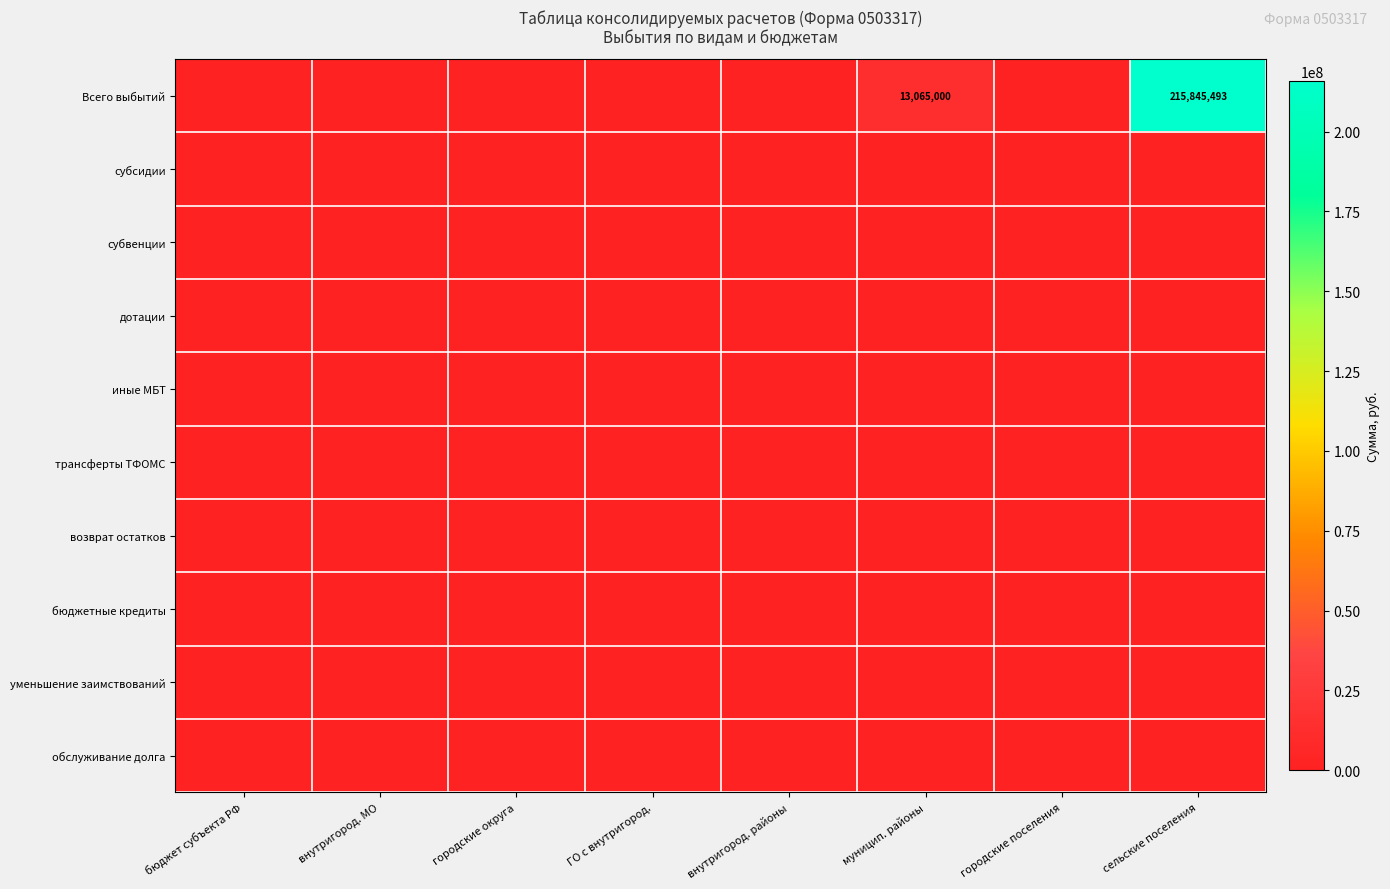

Which has a higher value, ГО с внутригород. or городские округа?

ГО с внутригород.